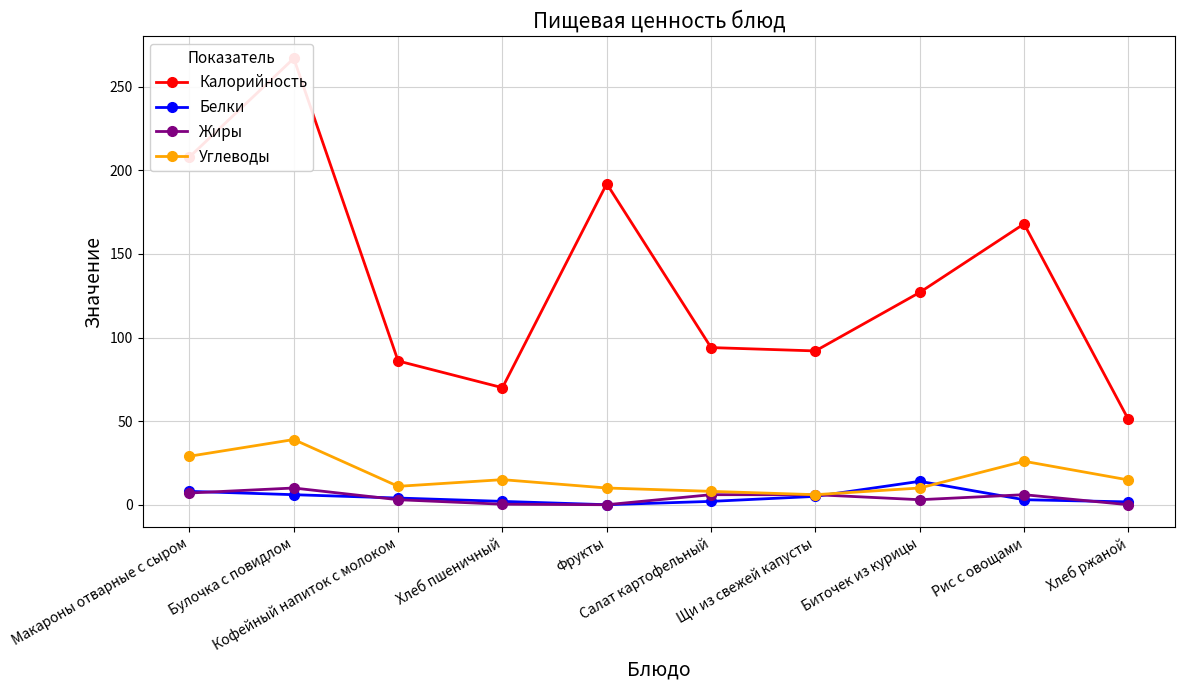

Read the Белки value at Макароны отварные с сыром.

8.0